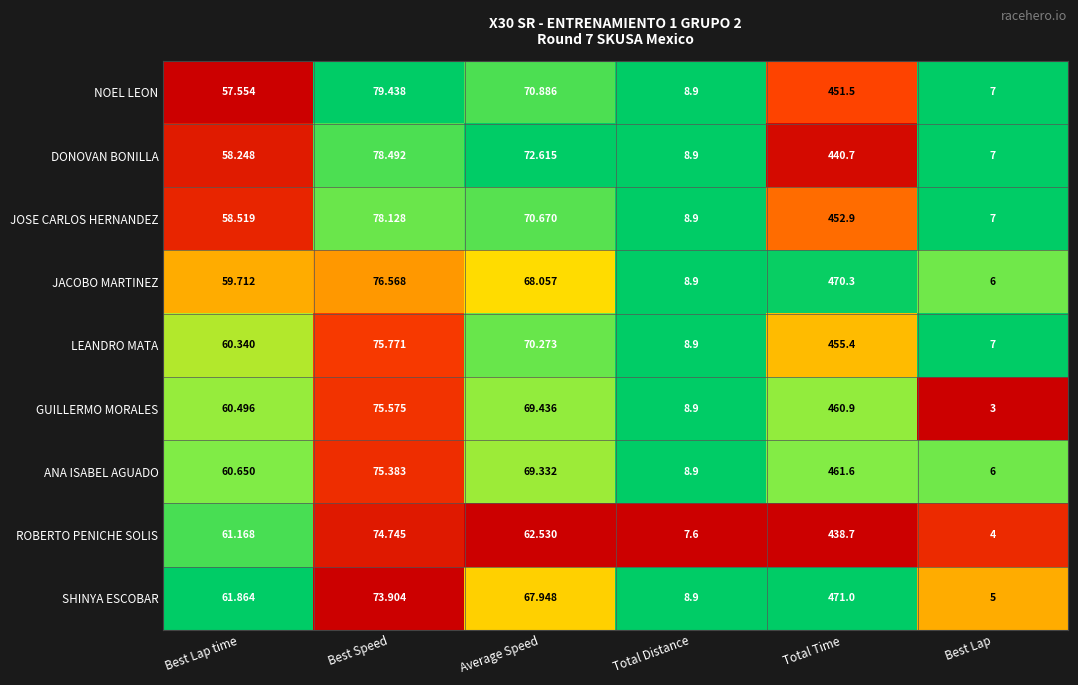

At which label does GUILLERMO MORALES reach its minimum?

Best Lap